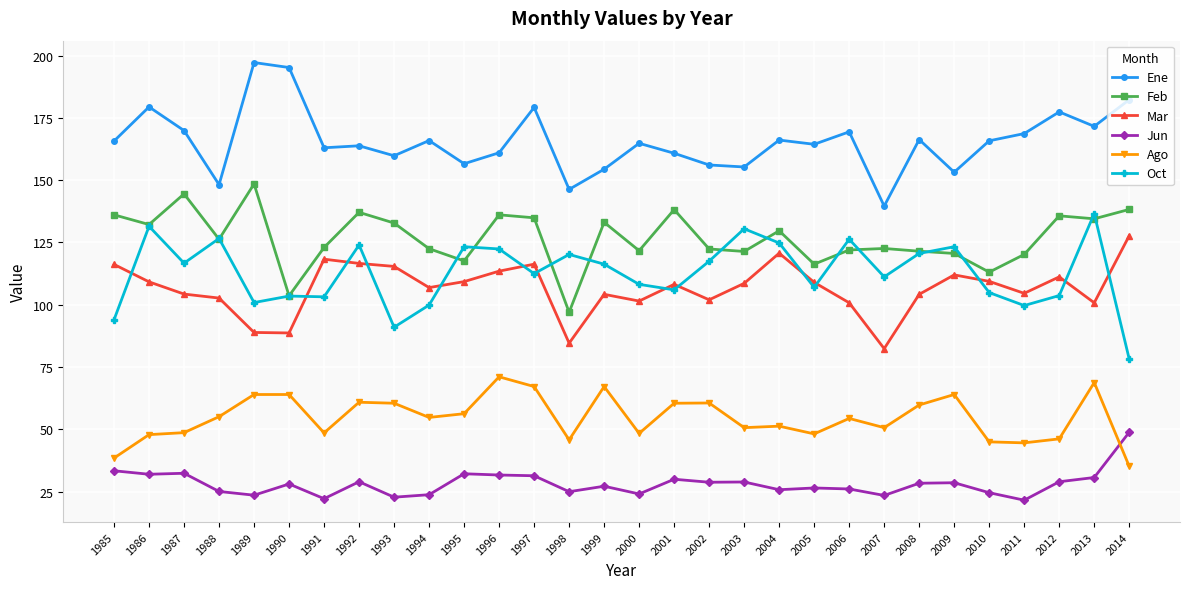

True or false: Ene and Jun cross at least once.

False